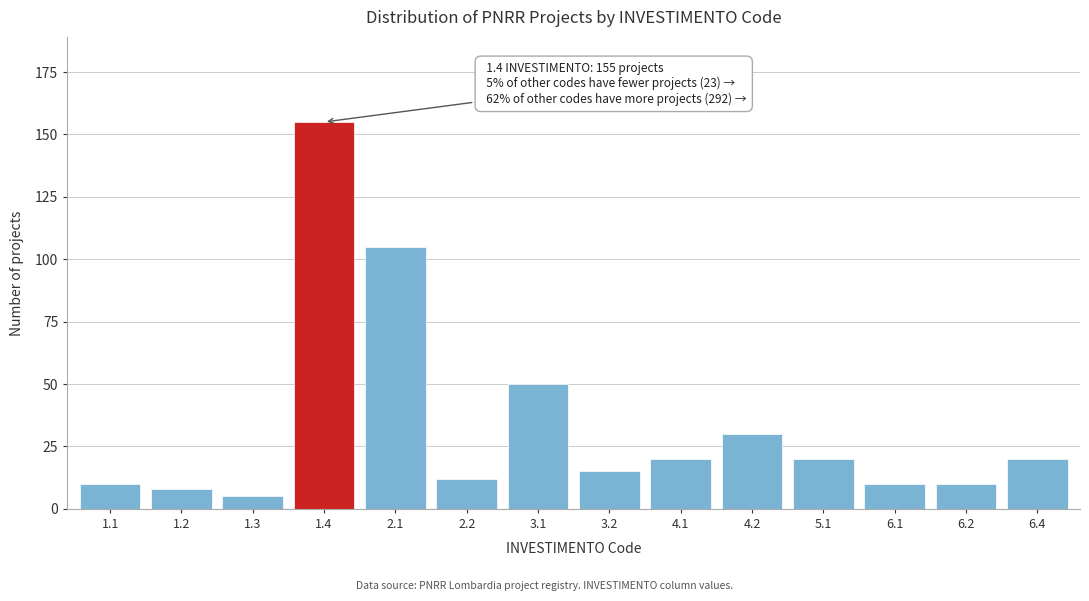

Reading right to left, extract all data points from this chart.

6.4=20	6.2=10	6.1=10	5.1=20	4.2=30	4.1=20	3.2=15	3.1=50	2.2=12	2.1=105	1.4=155	1.3=5	1.2=8	1.1=10